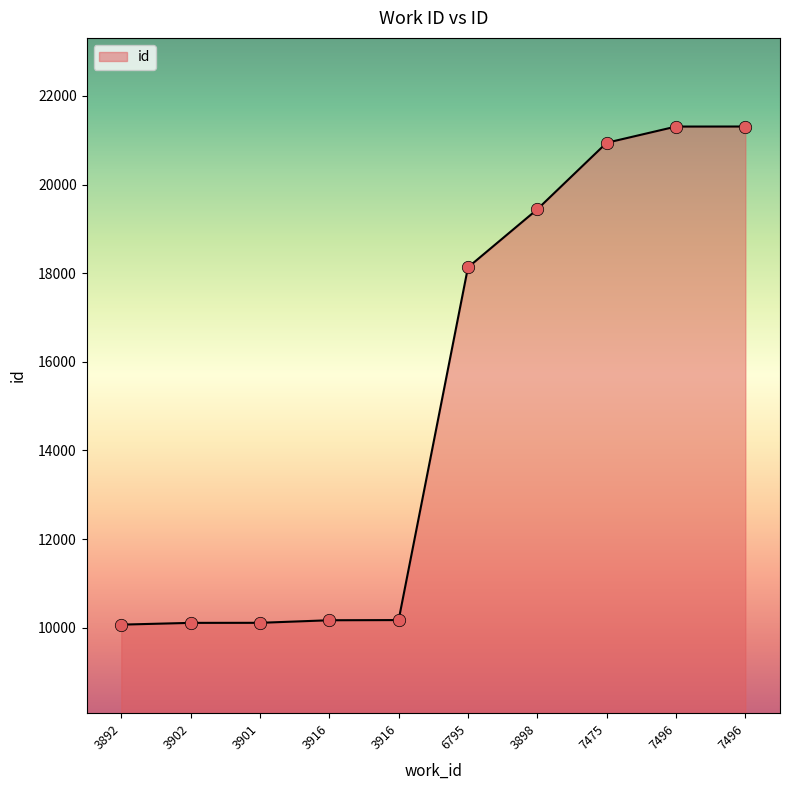

Does the chart have visible grid lines?

No